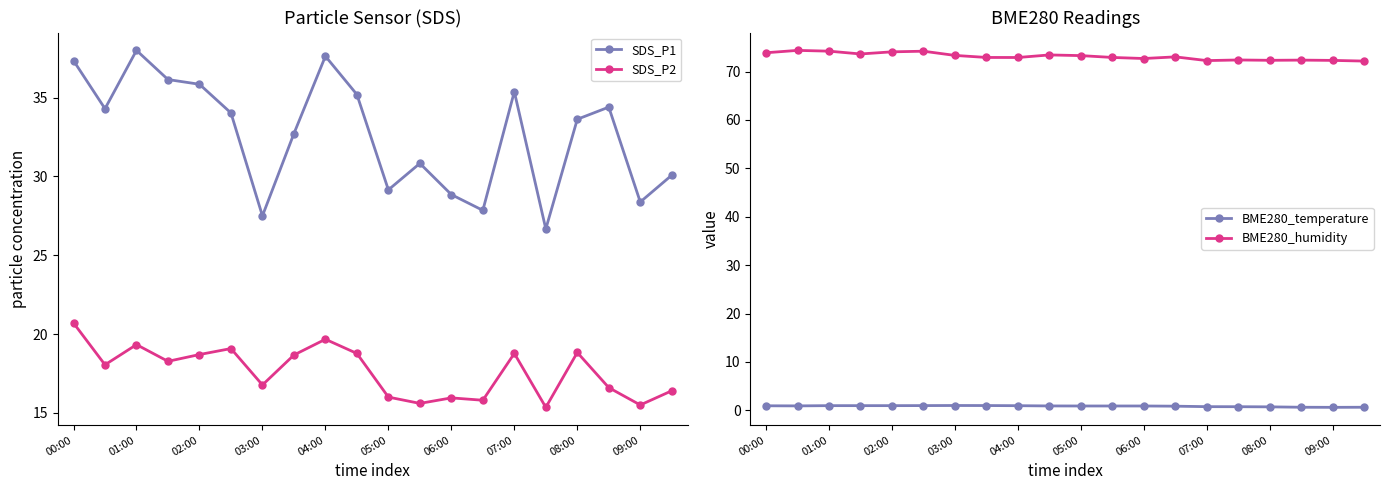

Reading left to right, list all the values displayed in this chart.

SDS_P1: 37.4	34.3	38.0	36.1	35.9	34.0	27.5	32.7	37.6	35.2	29.1	30.8	28.9	27.9	35.4	26.7	33.6	34.4	28.4	30.1
SDS_P2: 20.7	18.1	19.3	18.3	18.7	19.1	16.8	18.7	19.7	18.8	16.0	15.6	15.9	15.8	18.8	15.3	18.8	16.6	15.5	16.4
BME280_temperature: 0.9	0.9	1.0	1.0	1.0	1.0	1.0	1.0	1.0	0.9	0.9	0.9	0.9	0.9	0.8	0.8	0.7	0.6	0.6	0.6
BME280_humidity: 73.9	74.4	74.2	73.6	74.1	74.2	73.3	72.9	72.9	73.4	73.3	72.9	72.7	73.0	72.3	72.4	72.3	72.4	72.3	72.2